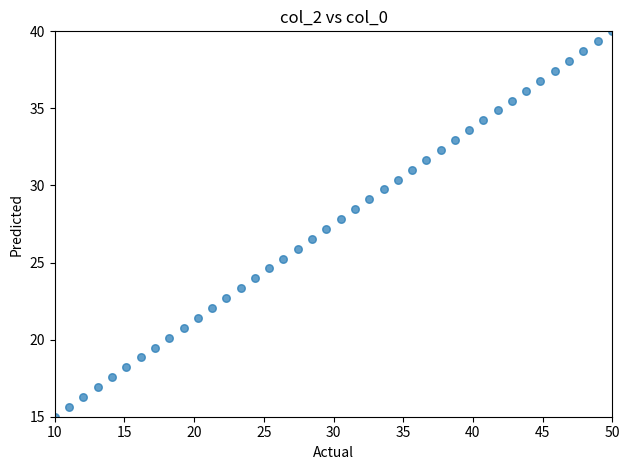

What is the range of Y values (max minus min)?

25.0